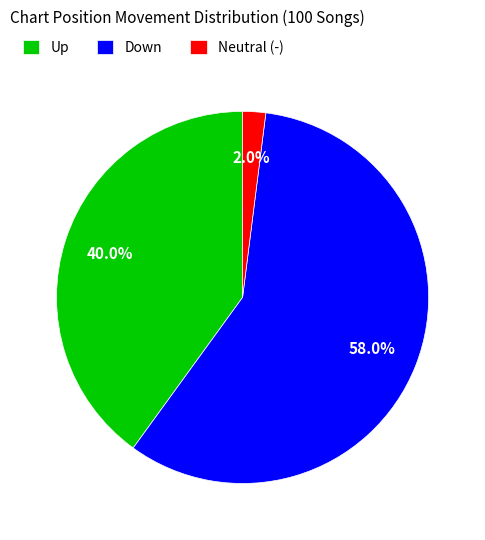

Which category has the smallest portion of the pie?

Neutral (-)